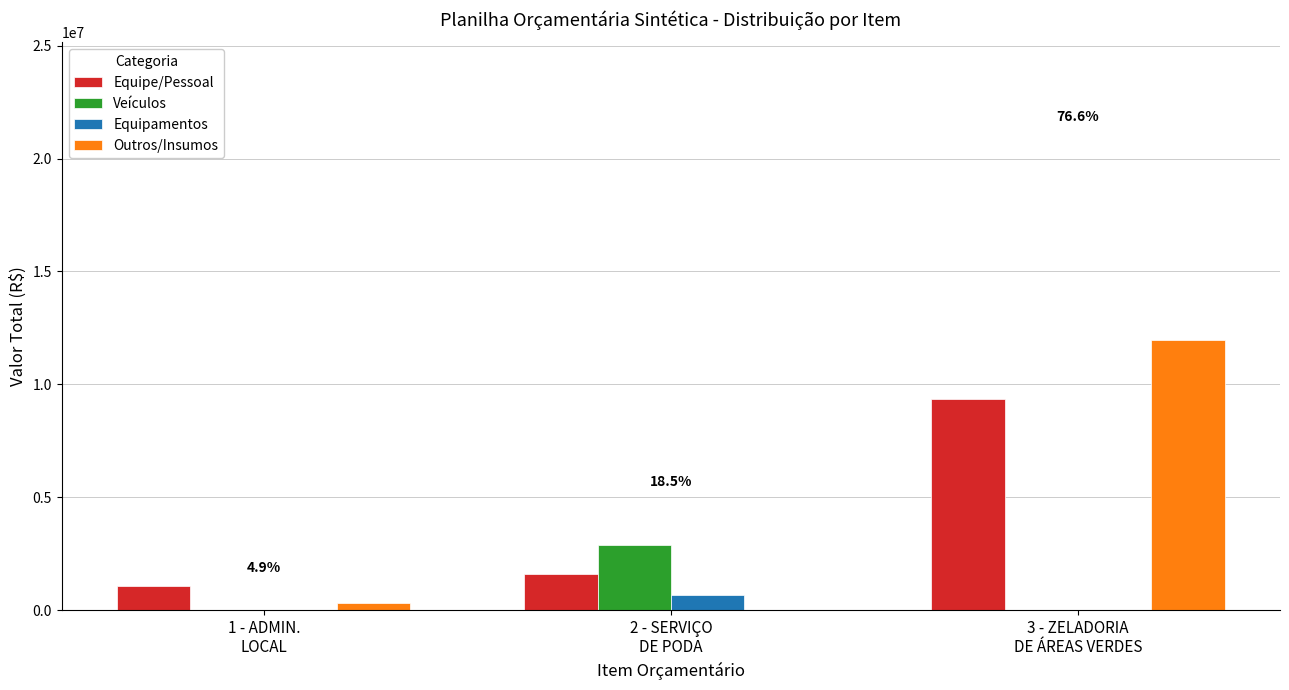

The Outros/Insumos series shows 11977980.8 at 3 - ZELADORIA
DE ÁREAS VERDES. True or false?

True